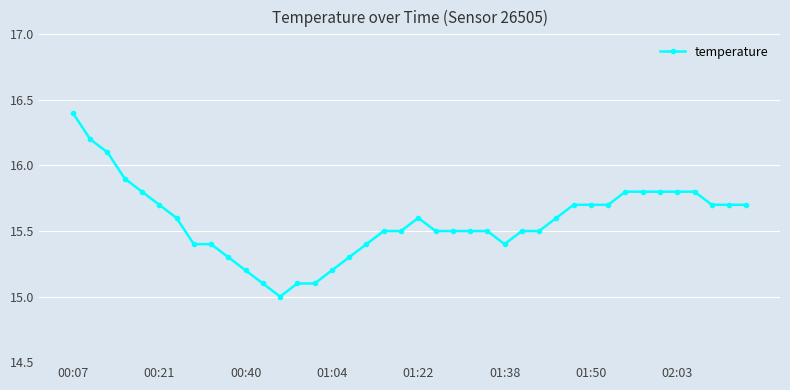

What is the difference between the maximum and minimum values?

1.4